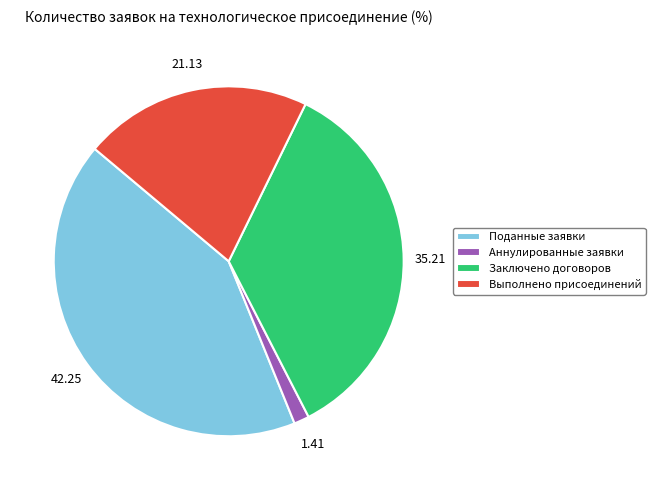

Which has a higher value, Аннулированные заявки or Выполнено присоединений?

Выполнено присоединений